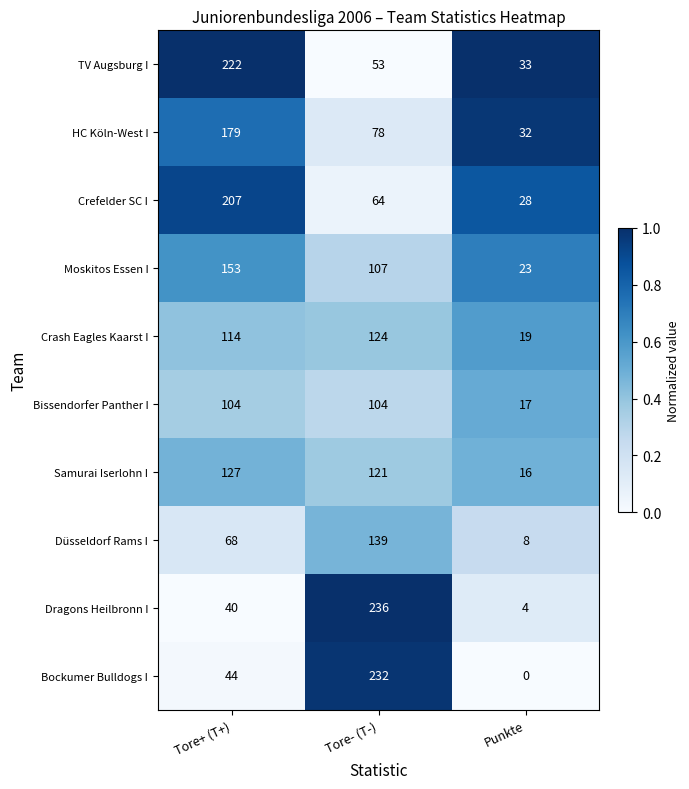

True or false: TV Augsburg I has a value of 50 at Punkte.

False